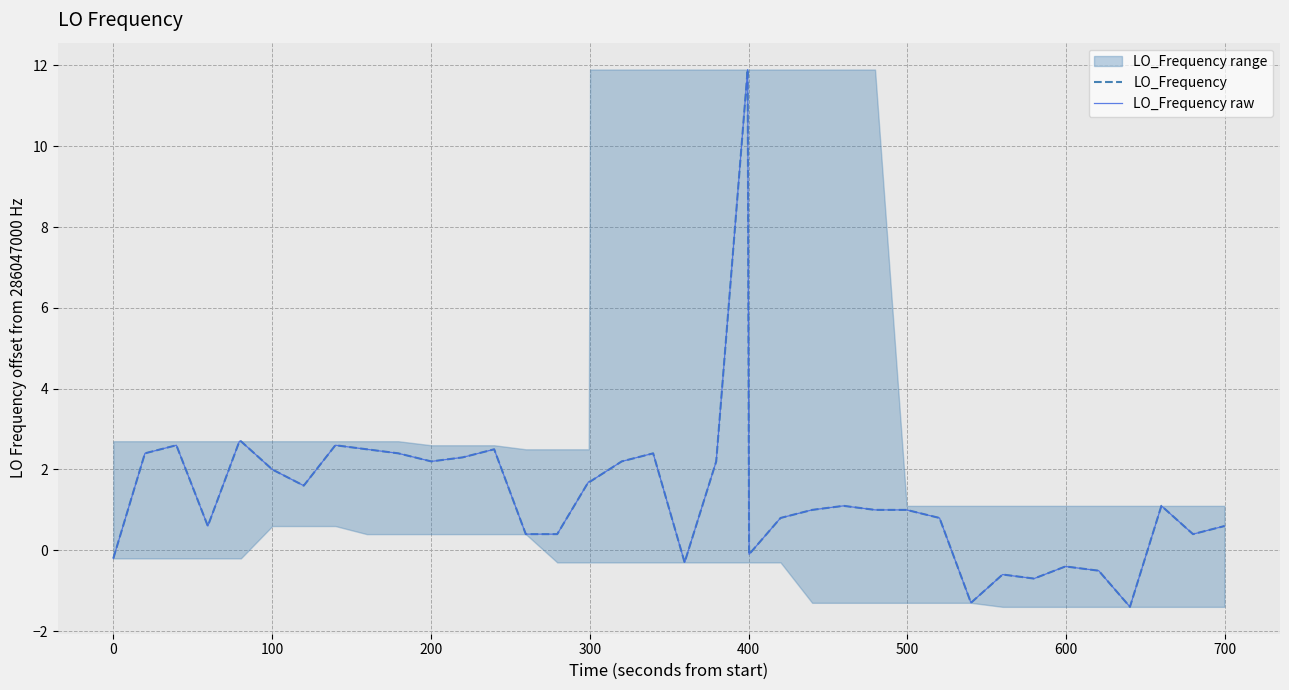

Which series has the largest range (max minus min)?

LO_Frequency